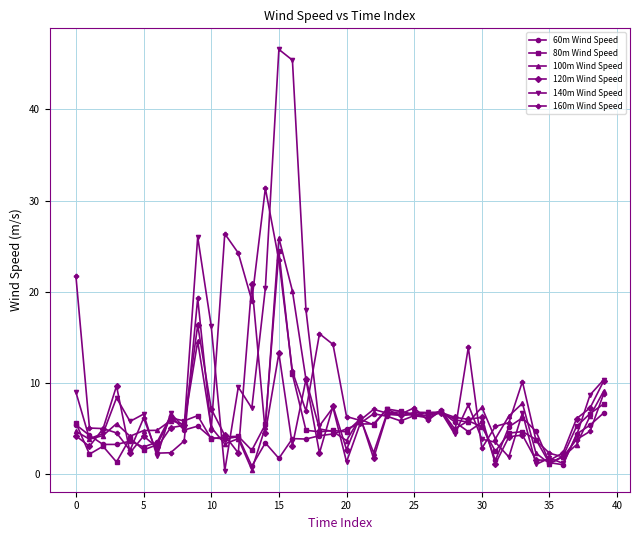

What is the maximum value shown in the chart?

46.6